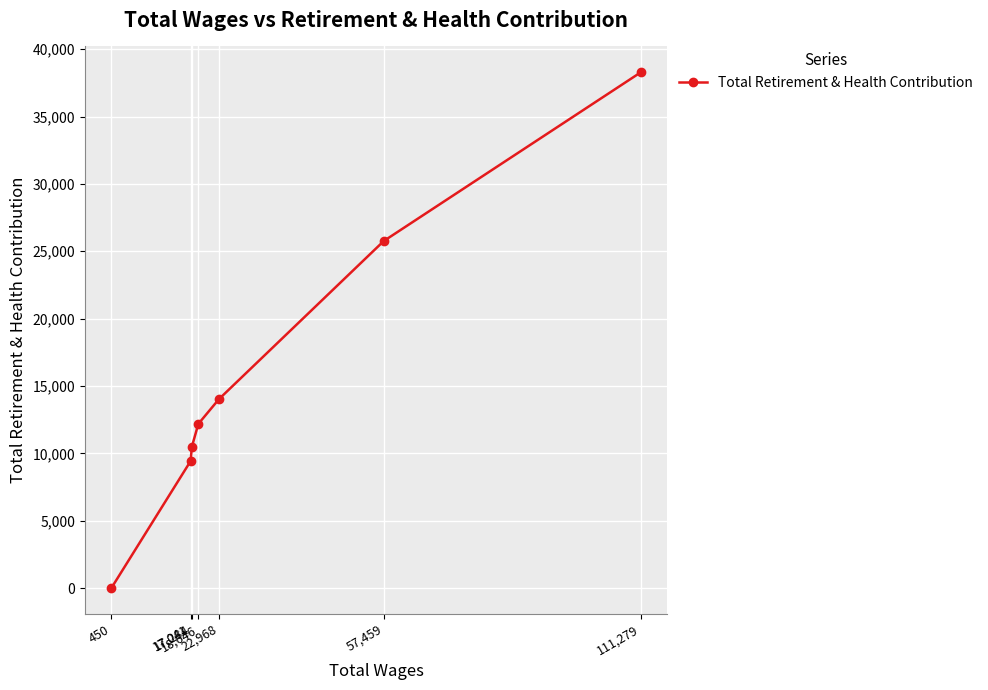

True or false: the data has more than 1 interior local peaks.

False